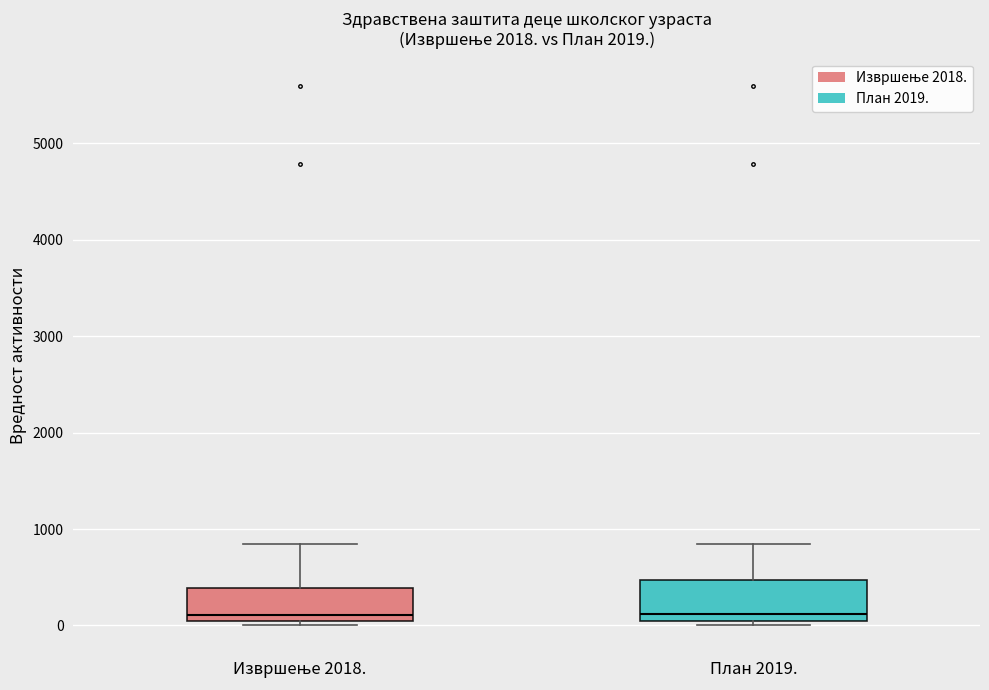

Reading left to right, transcribe this box plot: for each box, give where its median line is, the range the box spans, and where its two whiskers end, as read against the y-axis. The values are not printed on the chart, so give them approximately, as read against the axis.

Извршење 2018.: median 100, box 0 to 400, whiskers 0 (just below the box's lower edge) to 800
План 2019.: median 100 (just above the box's lower edge), box 100 to 500, whiskers 0 to 800